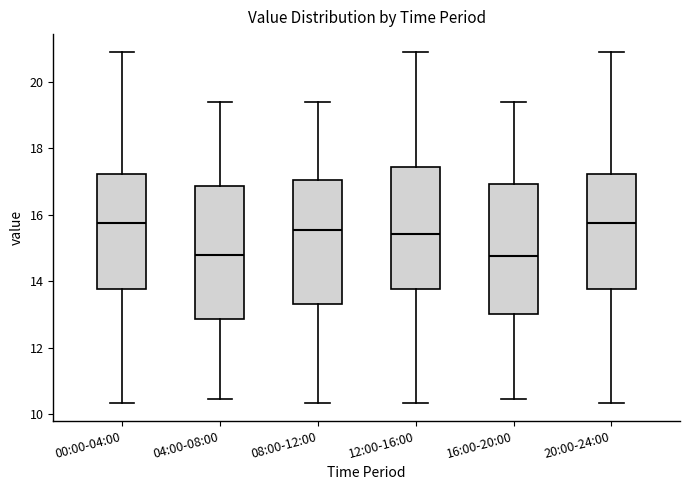

Where is the upper edge of the box for 08:00-12:00 on the y-axis? The values are not printed on the chart, so give them approximately, as read against the axis.

17.0